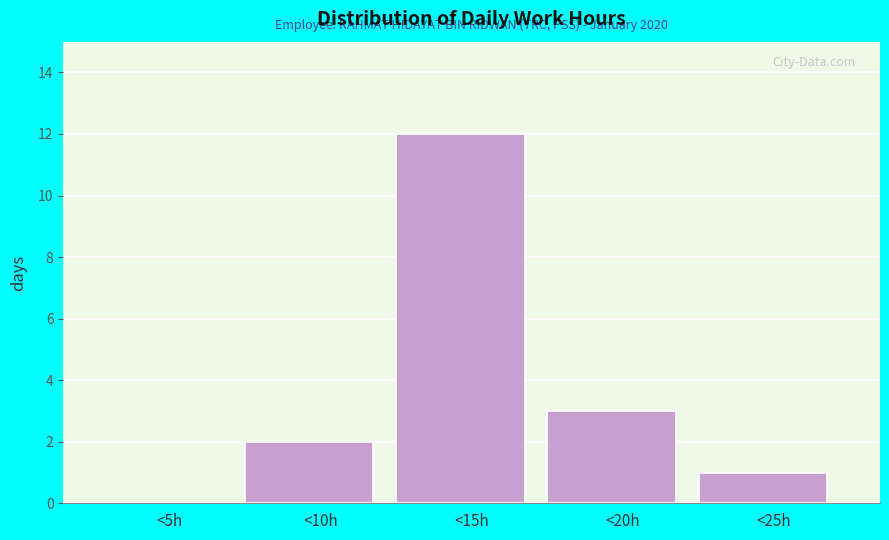

Reading right to left, transcribe all the data shown in this chart.

<25h=1	<20h=3	<15h=12	<10h=2	<5h=0